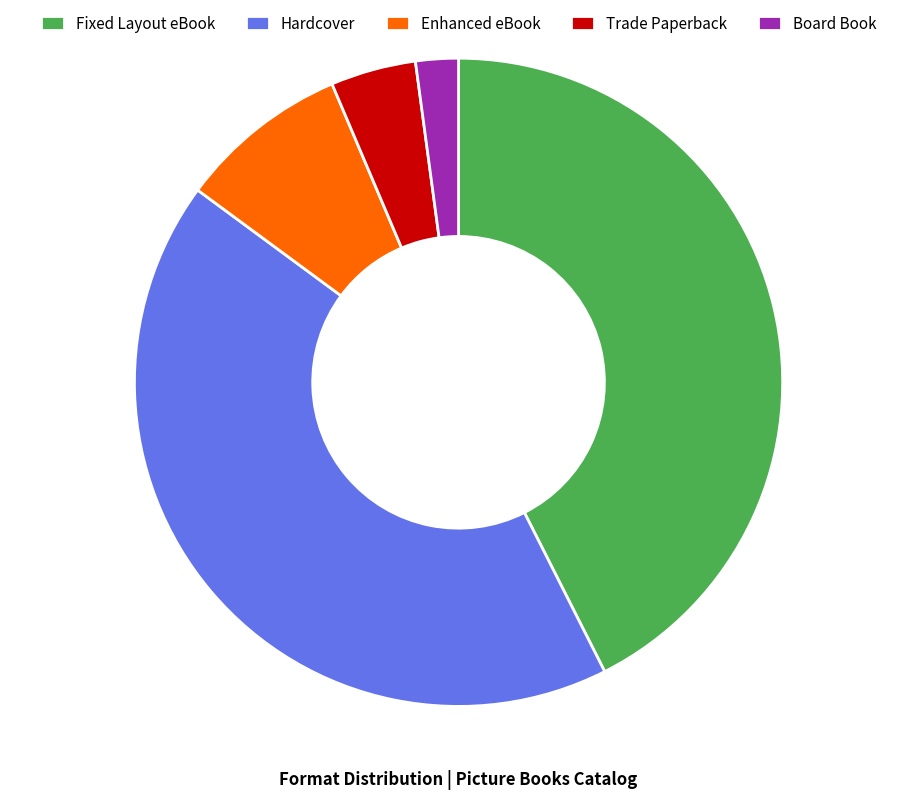

Approximately how many times larger is the value at Board Book compared to Fixed Layout eBook?

0.1